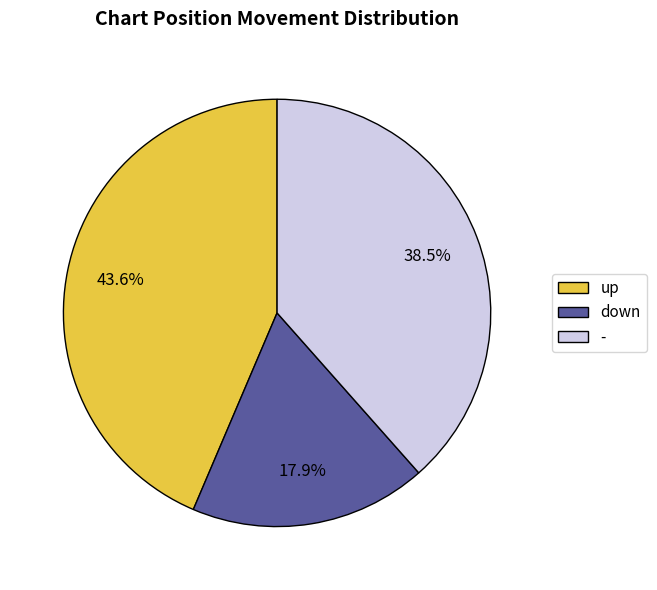

What is the largest slice in the pie chart?

up